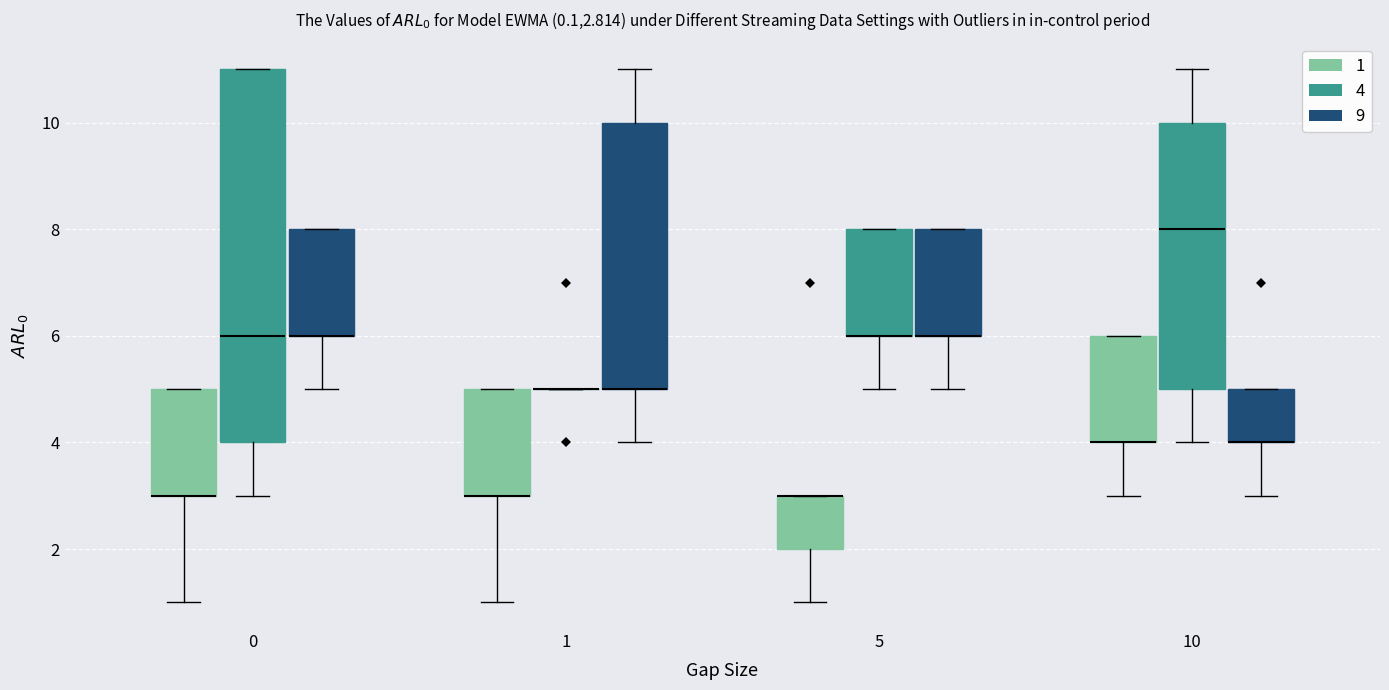

Which box is the tallest, from its lower edge to its upper edge?

0 (4)